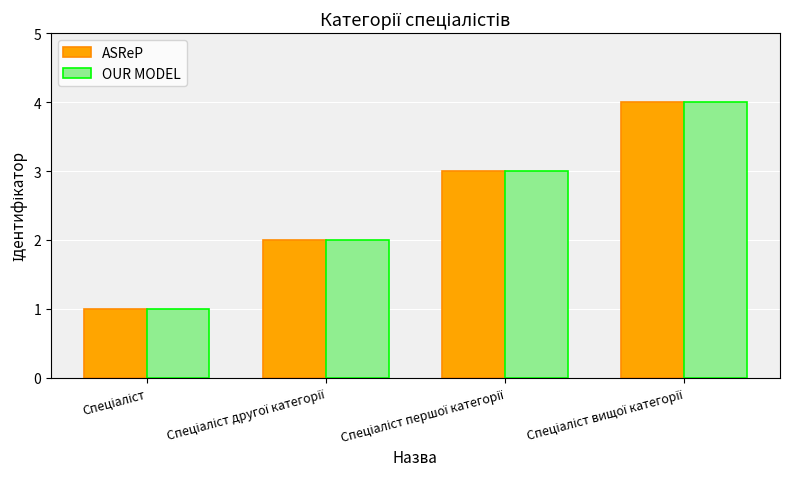

What is the difference between the maximum and second lowest values in the OUR MODEL series?

2